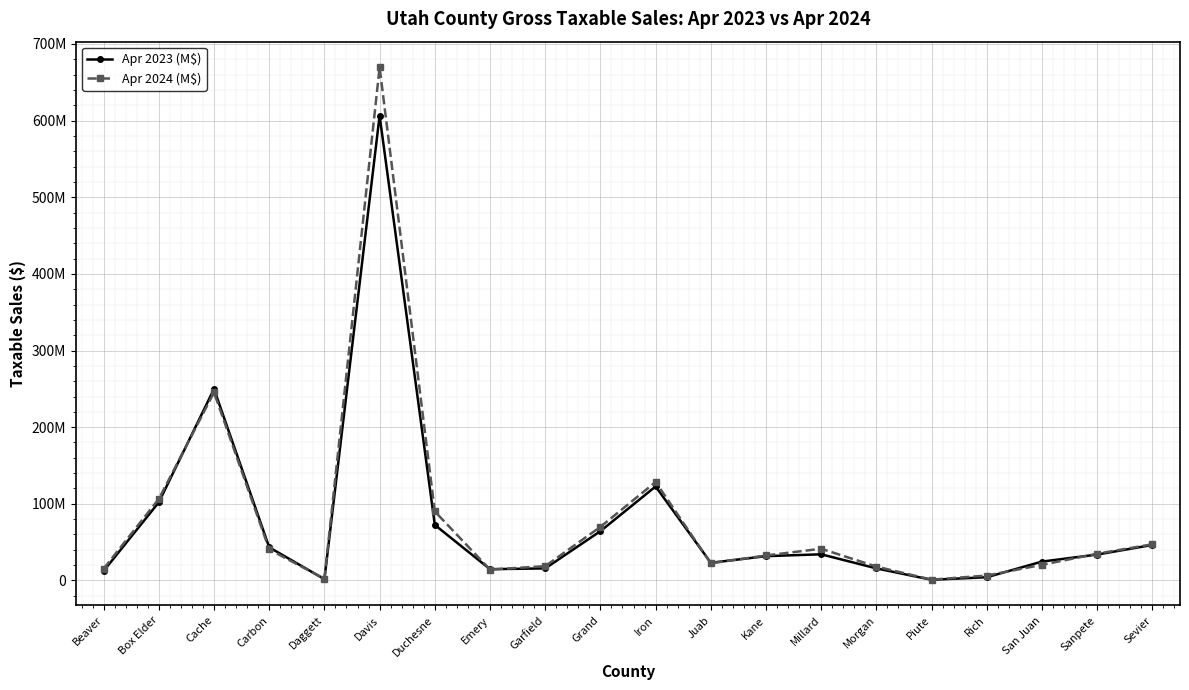

Reading right to left, what are all the values shown in this chart?

Apr 2023 (M$): 46344898	33818758	24642719	4249517	894998	15772308	34133798	31730138	23061798	122644348	64318637	15742818	14738547	72474350	606437145	1692750	43219086	249860333	102024914	12421908
Apr 2024 (M$): 47241036	34880794	20454689	6424141	1054270	18099339	41403294	32597208	22429998	128454829	69910541	18667208	14177778	90036175	669473271	2251932	40467993	245375642	106299162	15290652